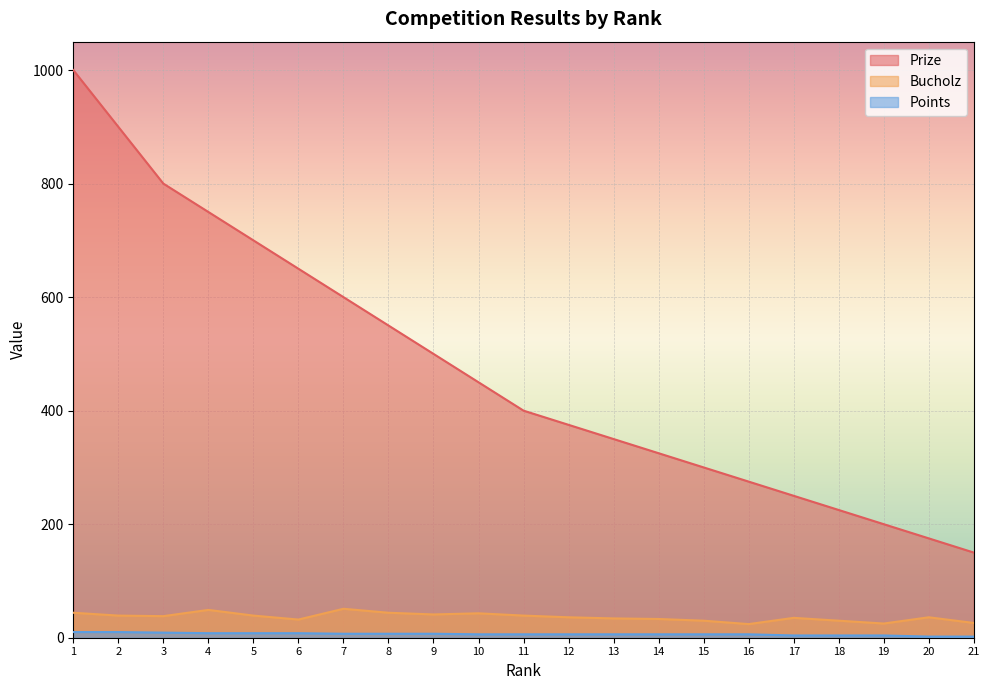

What is the lowest value of the Prize series?

150